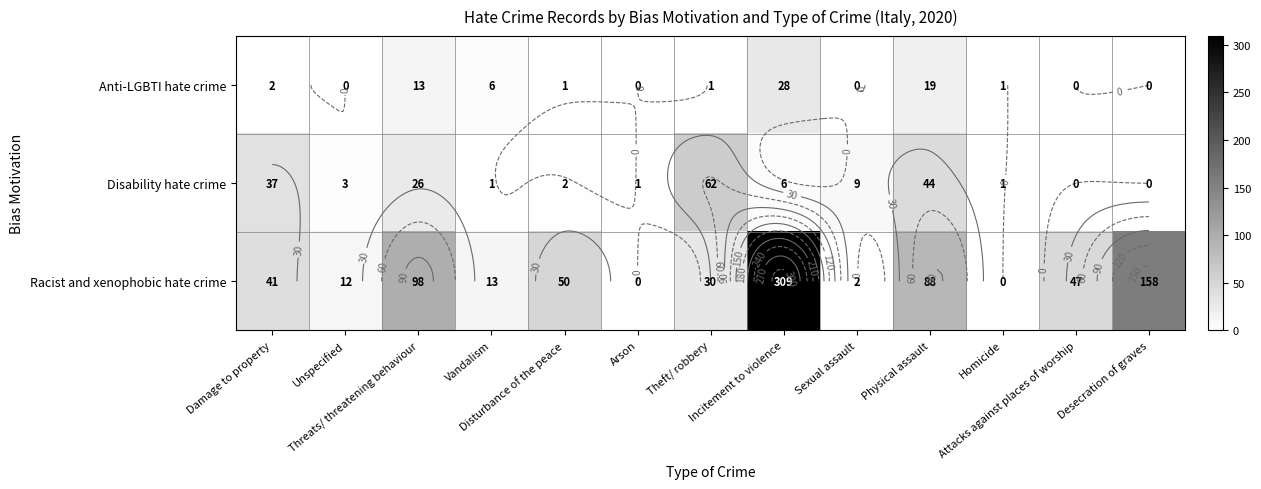

The value of Racist and xenophobic hate crime at Threats/ threatening behaviour is 164. True or false?

False